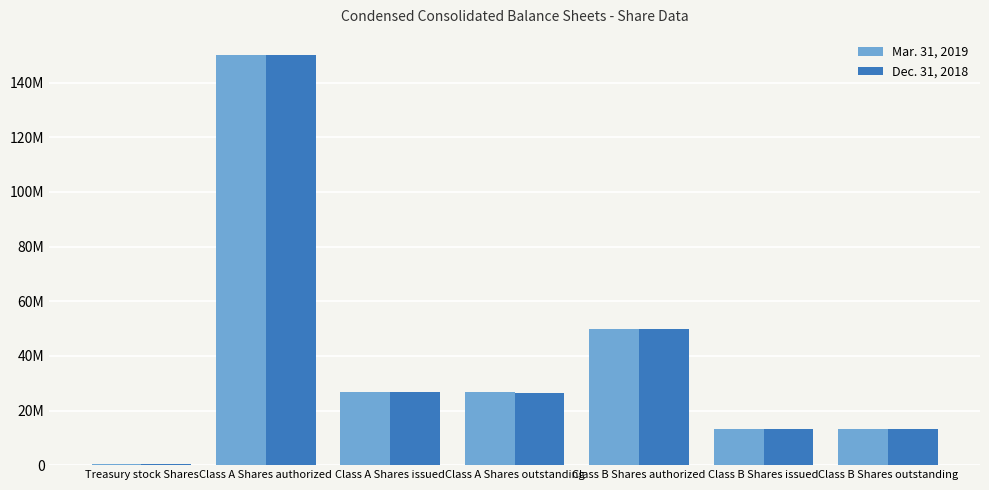

Does the chart contain stacked bars?

No